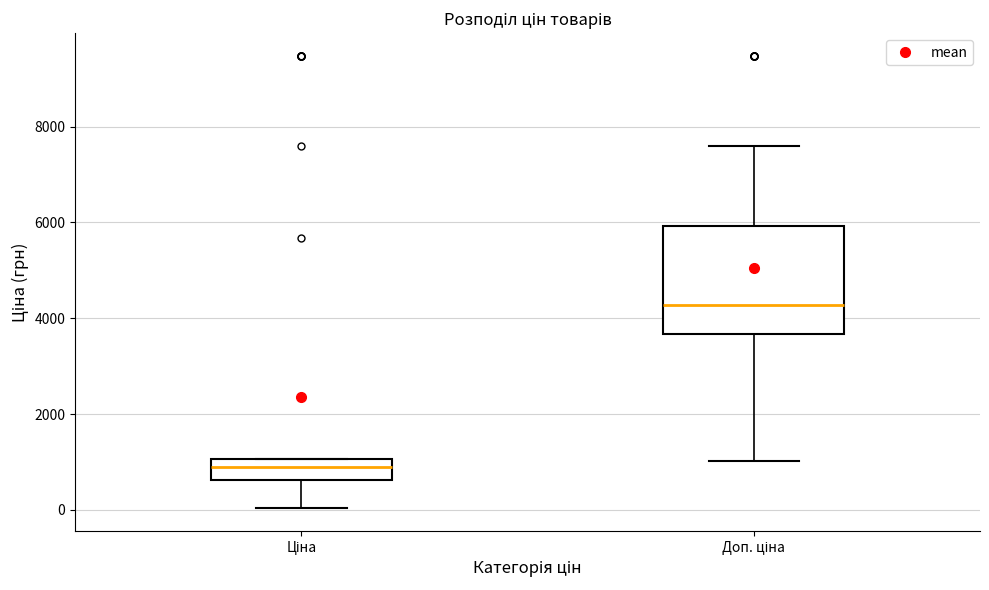

Reading left to right, transcribe this box plot: for each box, give where its median line is, the range the box spans, and where its two whiskers end, as read against the y-axis. The values are not printed on the chart, so give them approximately, as read against the axis.

Ціна: median 800, box 600 to 1000, whiskers 0 to 1000
Доп. ціна: median 4200, box 3600 to 6000, whiskers 1000 to 7600